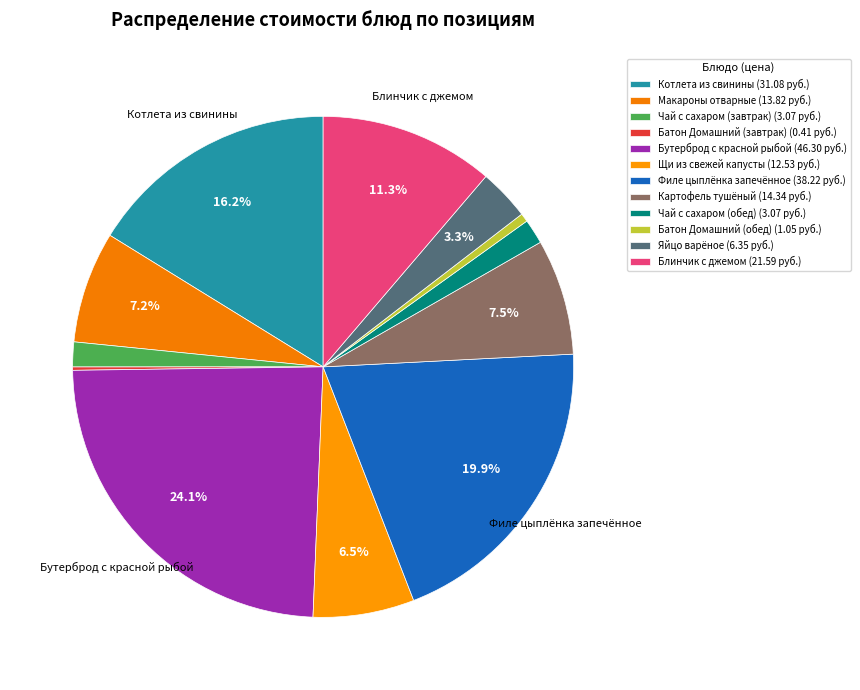

Which slice is the largest?

Бутерброд с красной рыбой